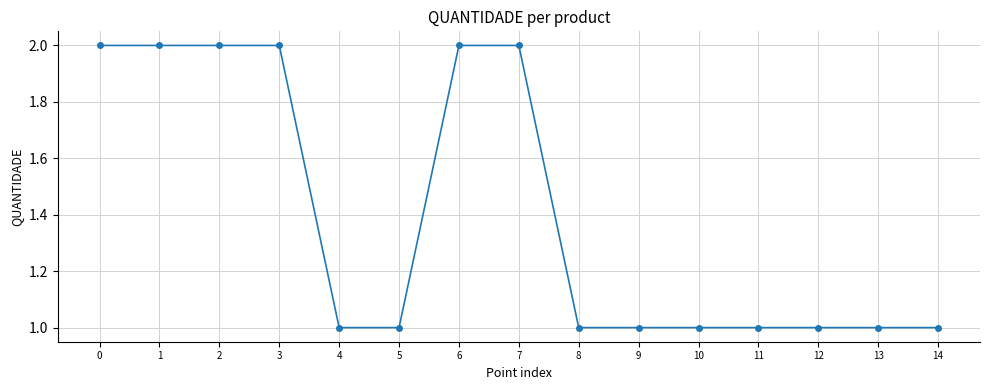

What is the sum of the values at 3 and 8?

3